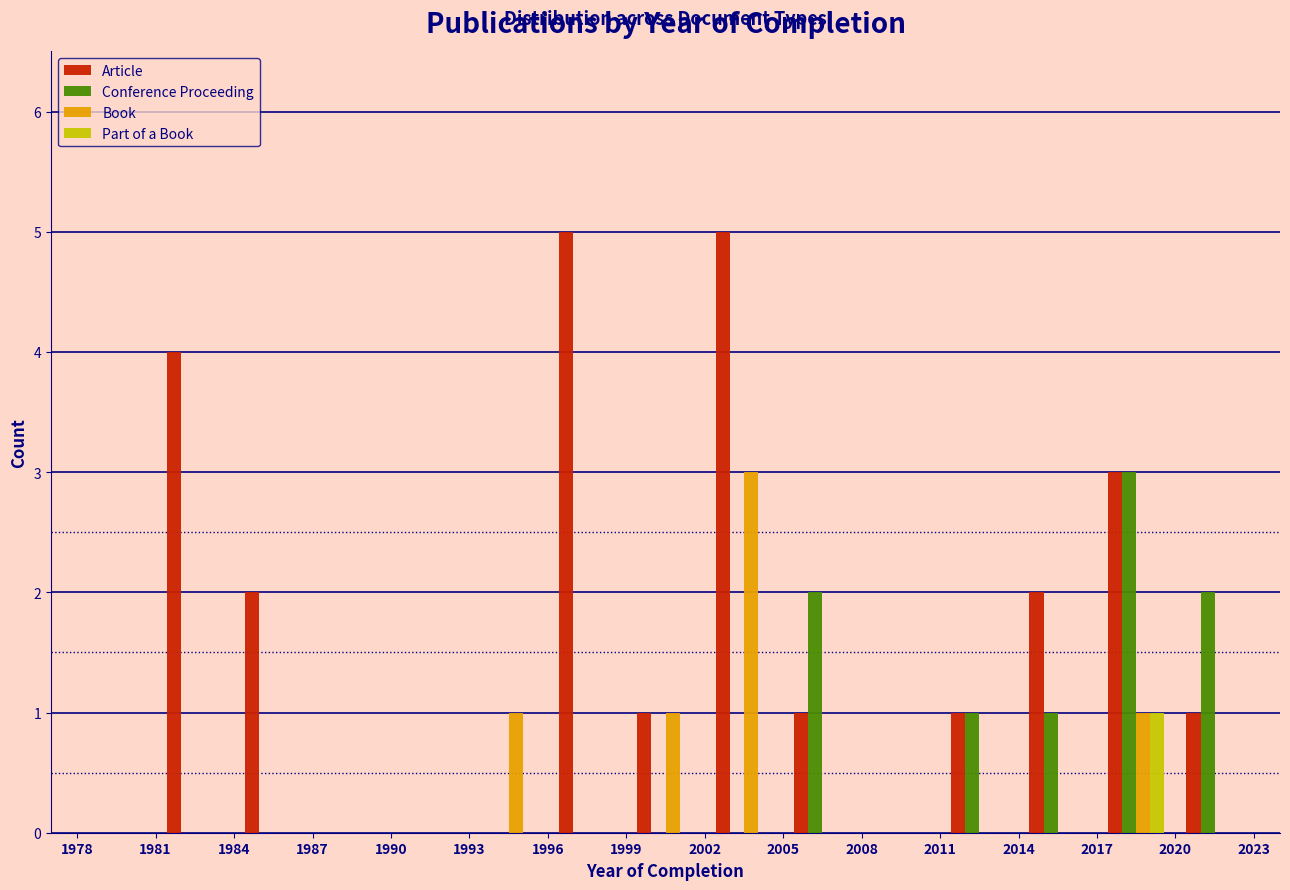

What is the height of the Conference Proceeding bar covering 2020 to 2023 on the x-axis? The values are not printed on the chart, so give them approximately, as read against the axis.

2